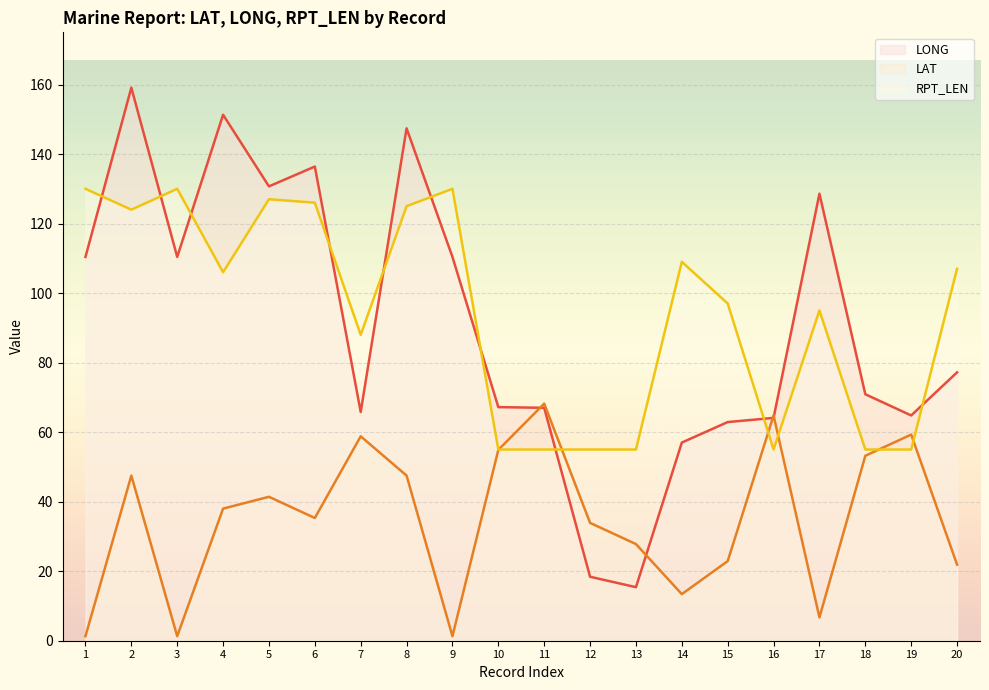

Rank the series by their maximum value, from lowest to highest.

LAT, RPT_LEN, LONG